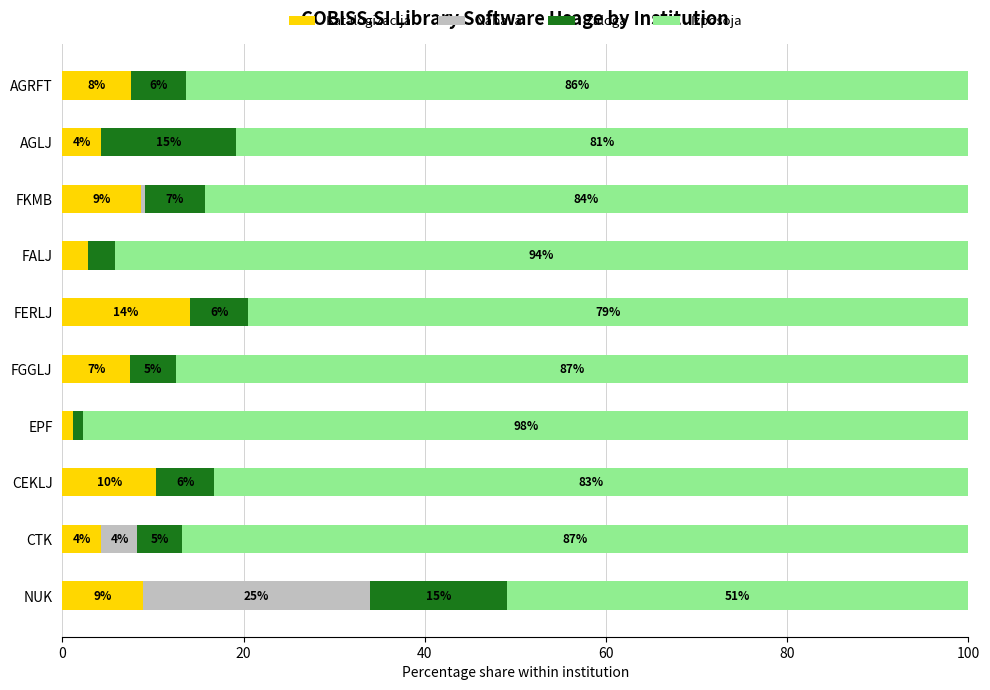

Read the Katalogizacija value at EPF.

1.2